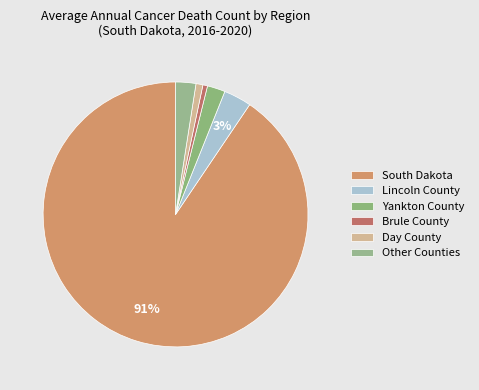

Count the number of slices in the pie.

6